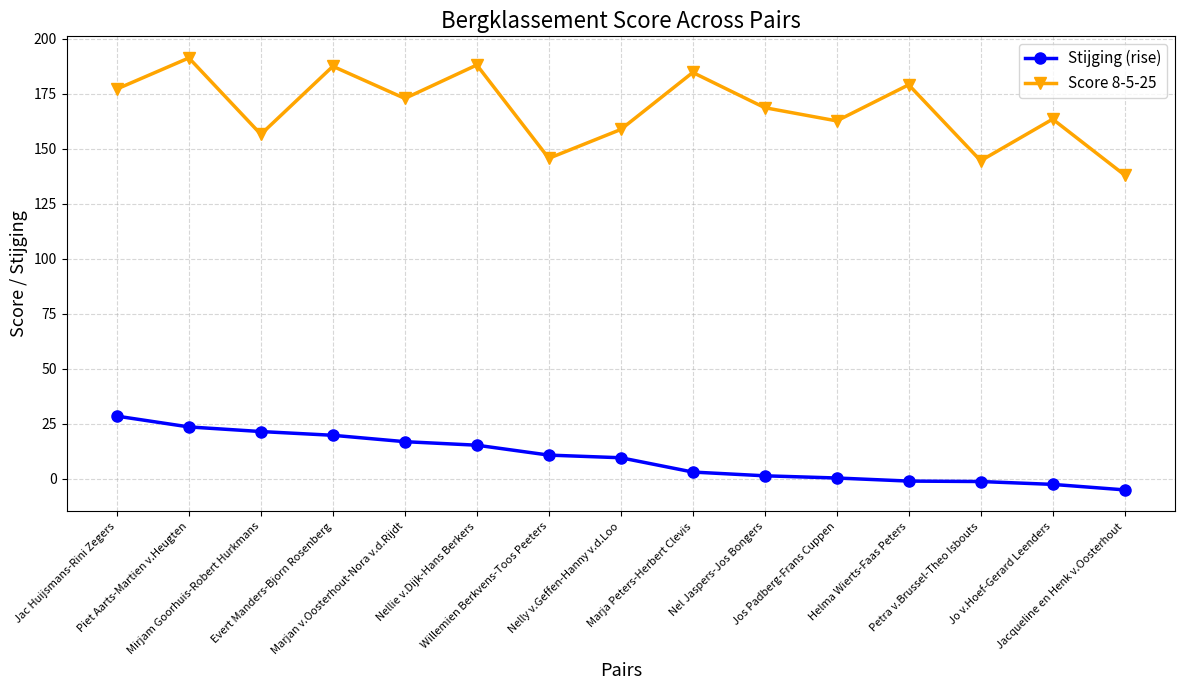

Which series has the widest spread of values?

Score 8-5-25